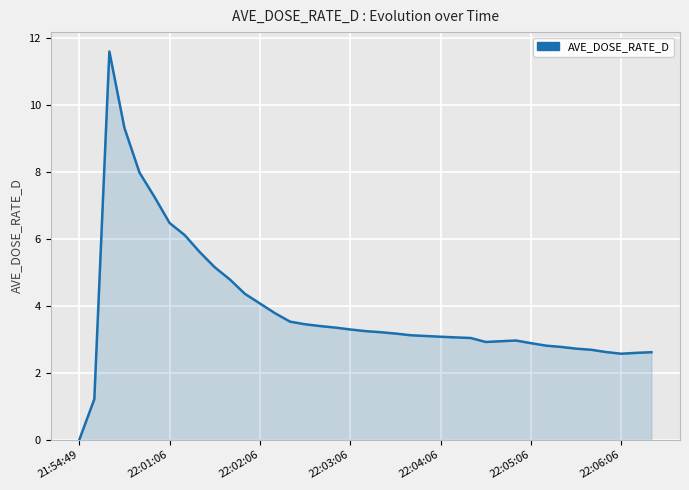

What is the greatest value displayed?

11.6